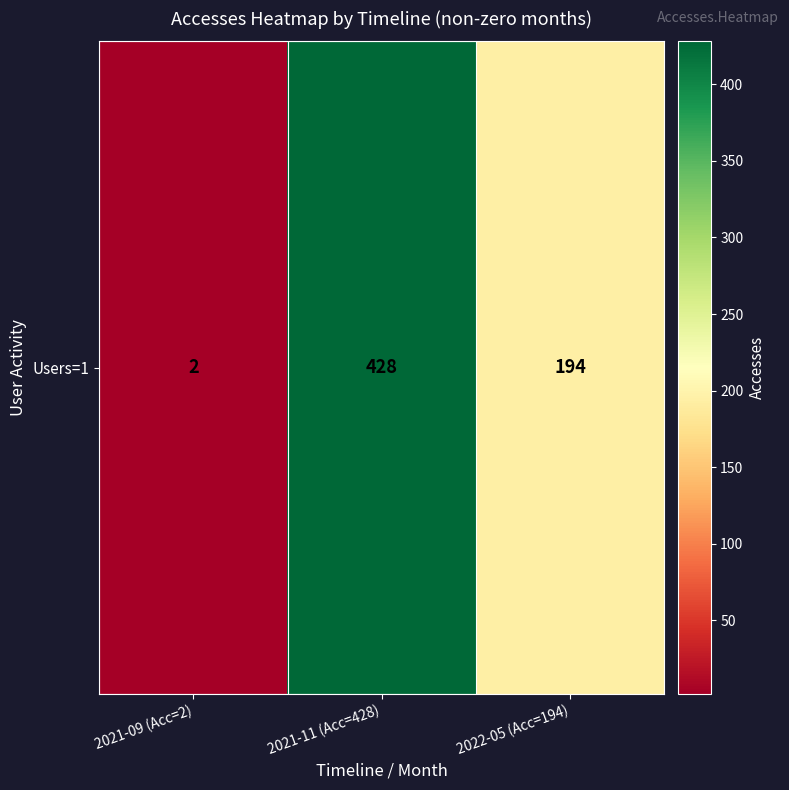

What is the smallest value displayed?

2